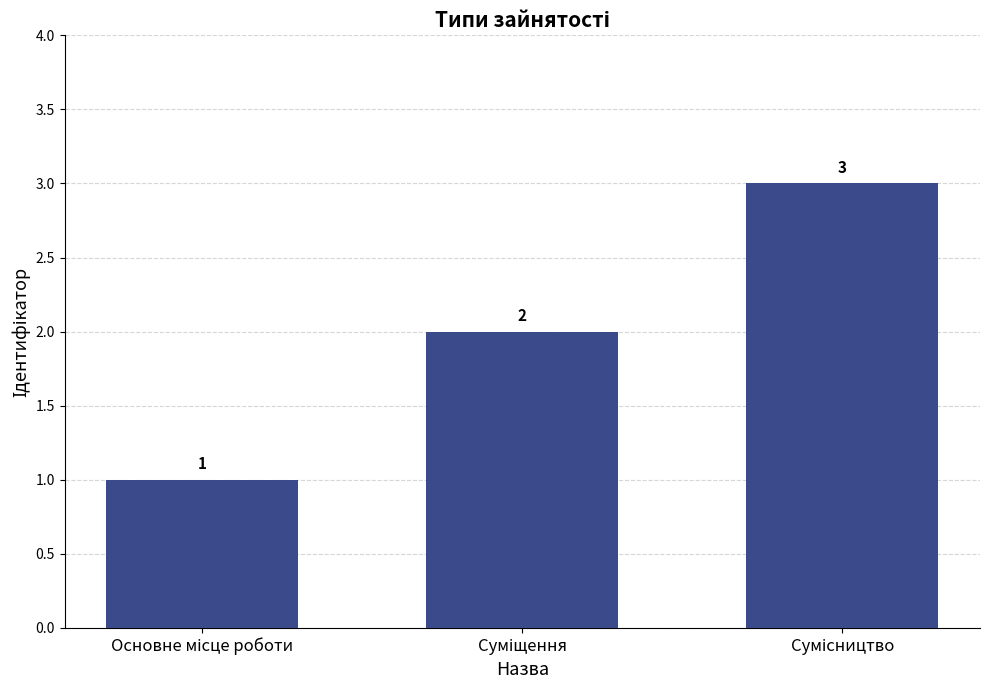

How many values are between 1 and 3?

3